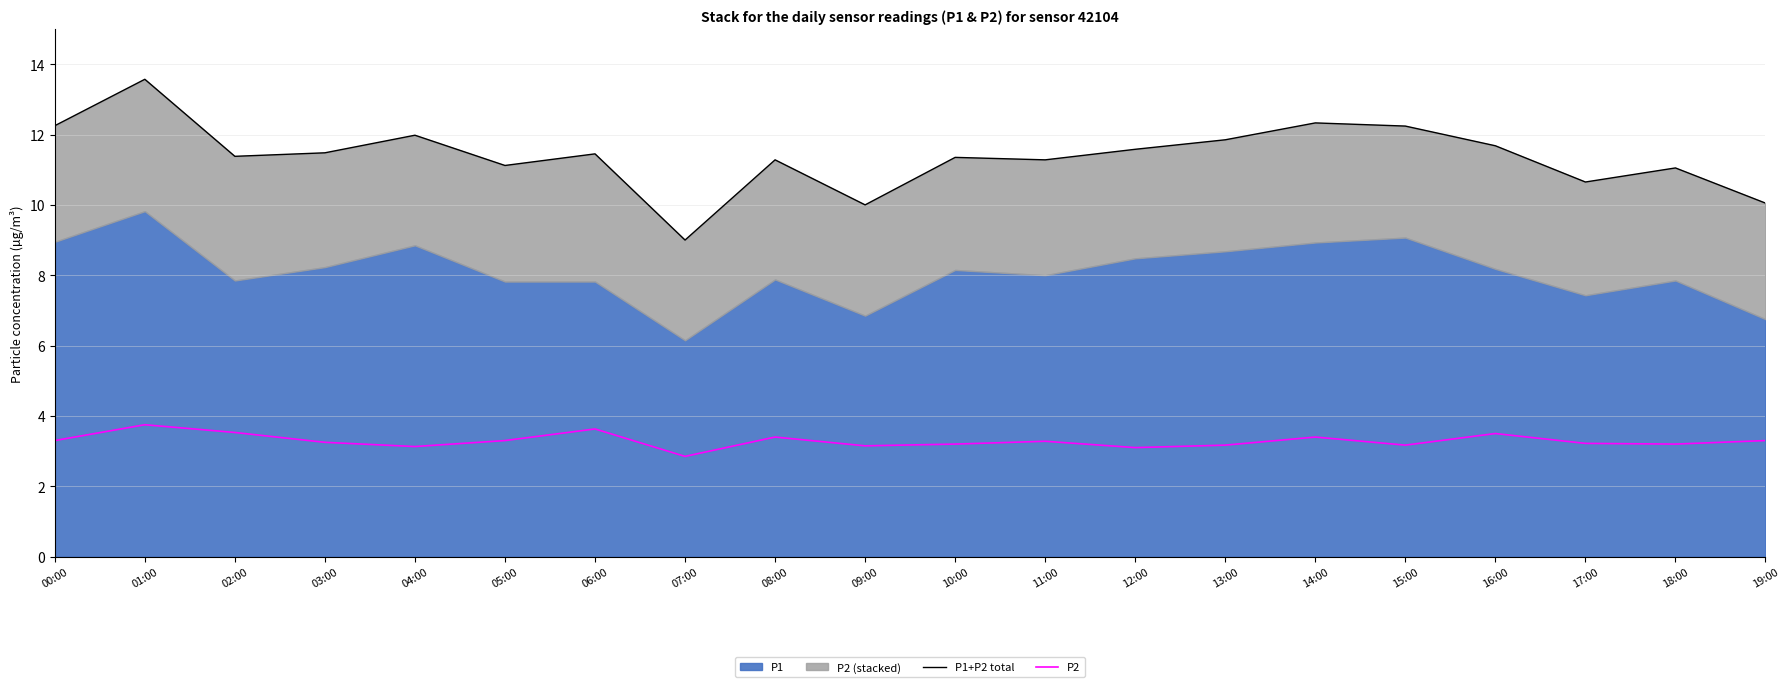

What is the highest value of the P2 series?

3.8